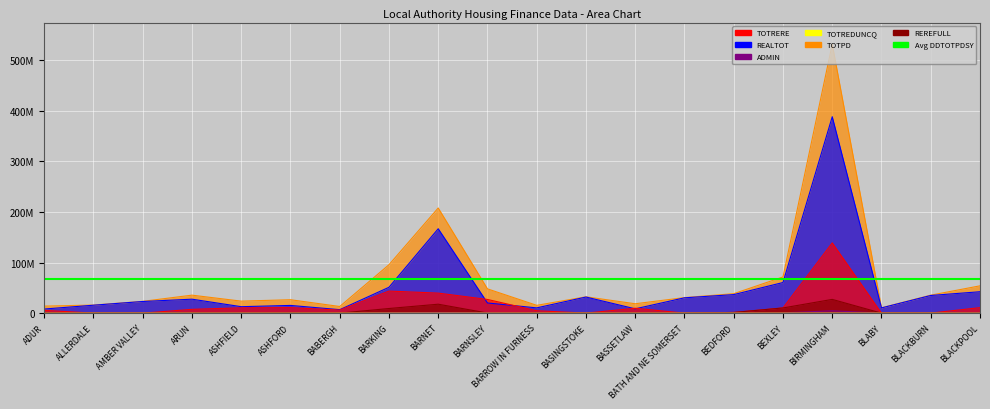

What is the greatest value displayed?

531363361